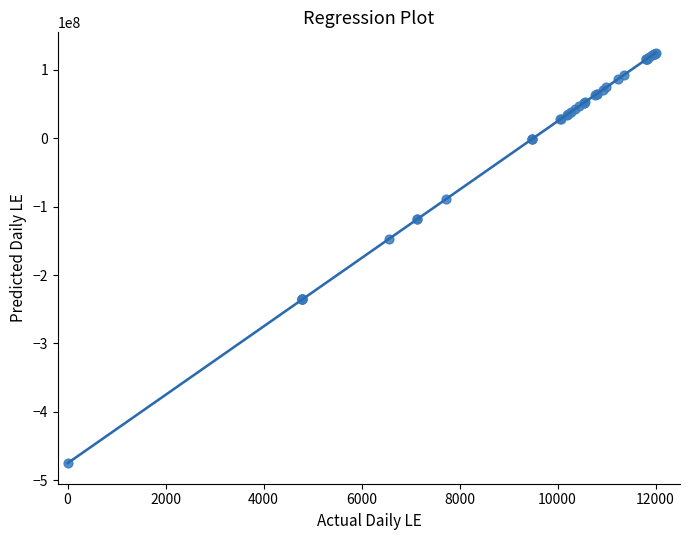

What Y value in the scatter plot is closest to -175123208?

-147498286.2